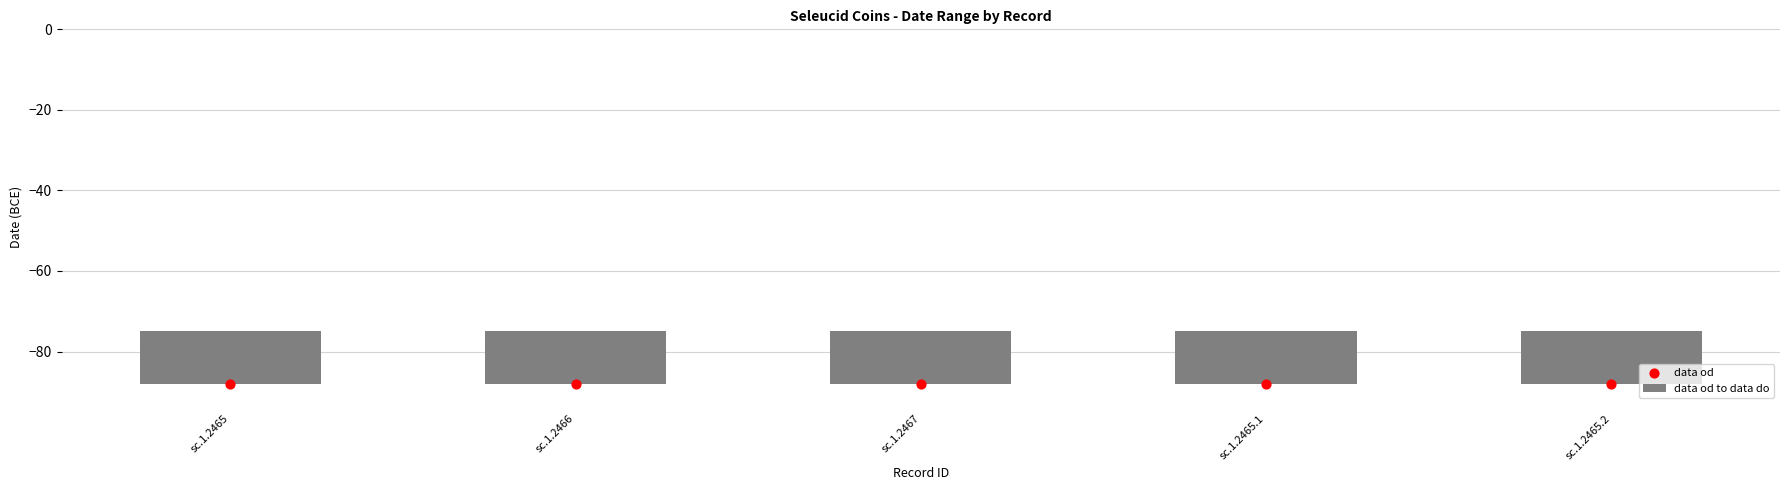

Which series reaches the minimum Y coordinate?

data od